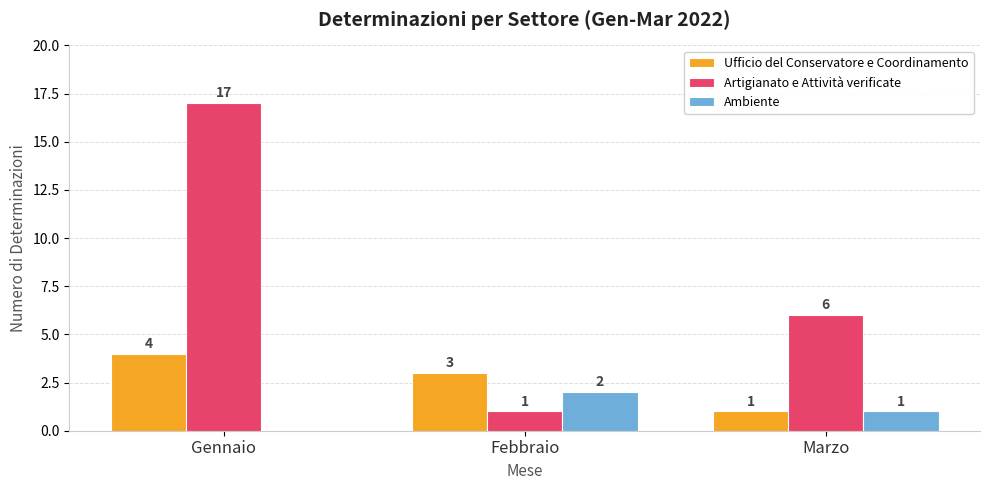

At which label does Ufficio del Conservatore e Coordinamento first exceed 3?

Gennaio